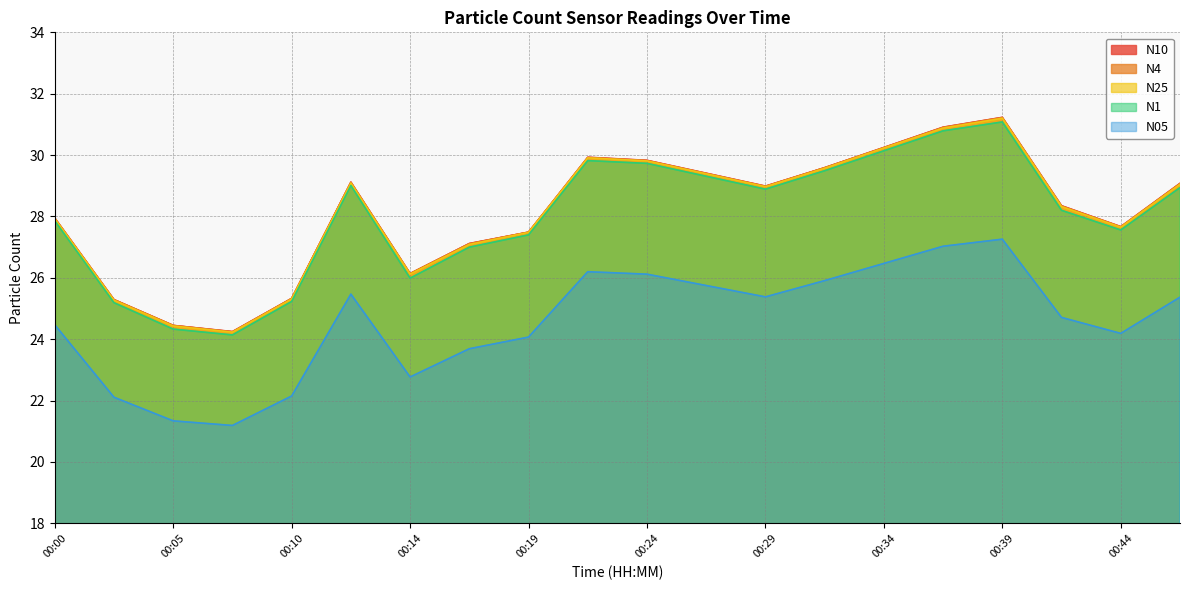

At which label does N05 reach its peak?

00:39